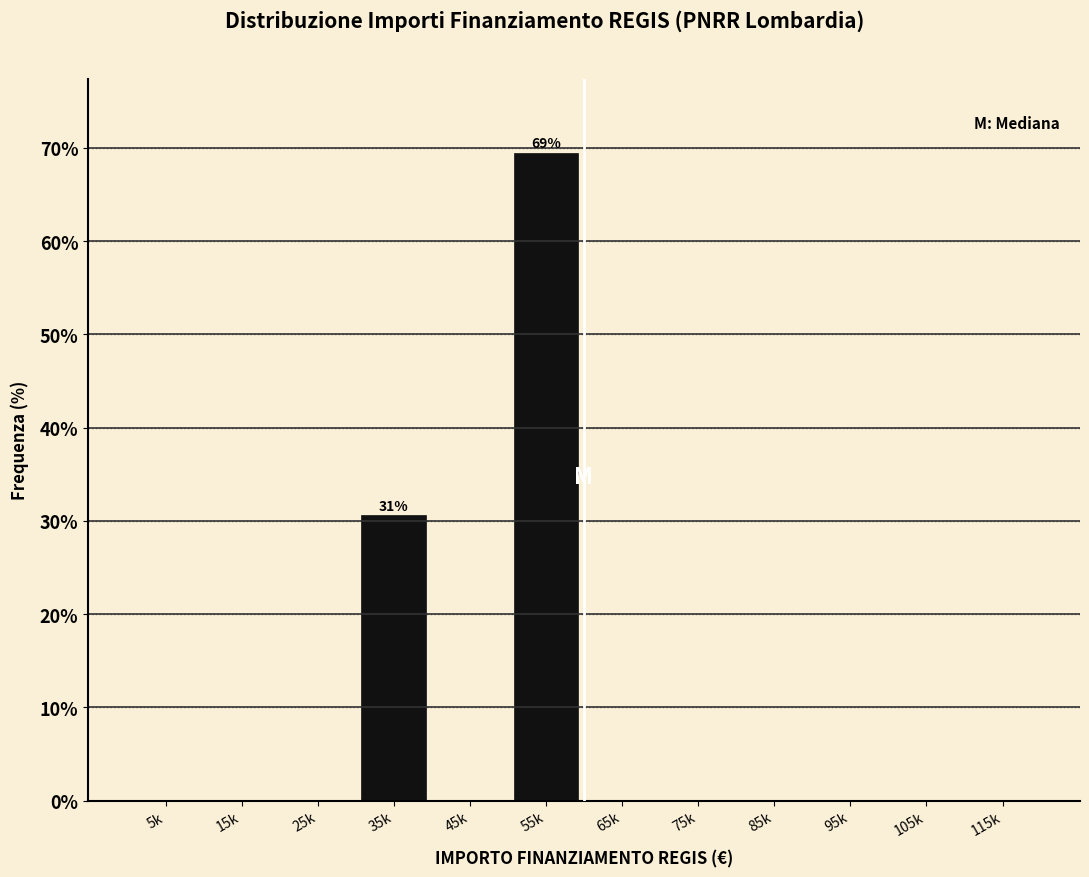

Reading right to left, transcribe all the data shown in this chart.

115k=0.0	105k=0.0	95k=0.0	85k=0.0	75k=0.0	65k=0.0	55k=69.4	45k=0.0	35k=30.6	25k=0.0	15k=0.0	5k=0.0